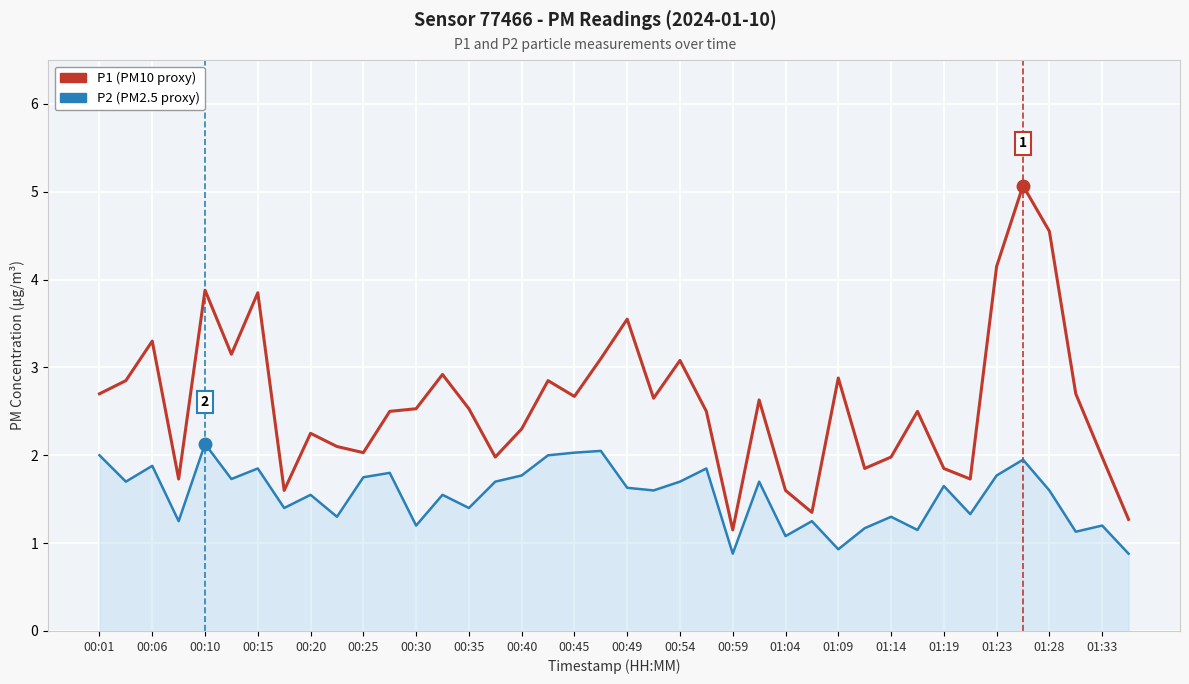

Count the number of data series in this chart.

2